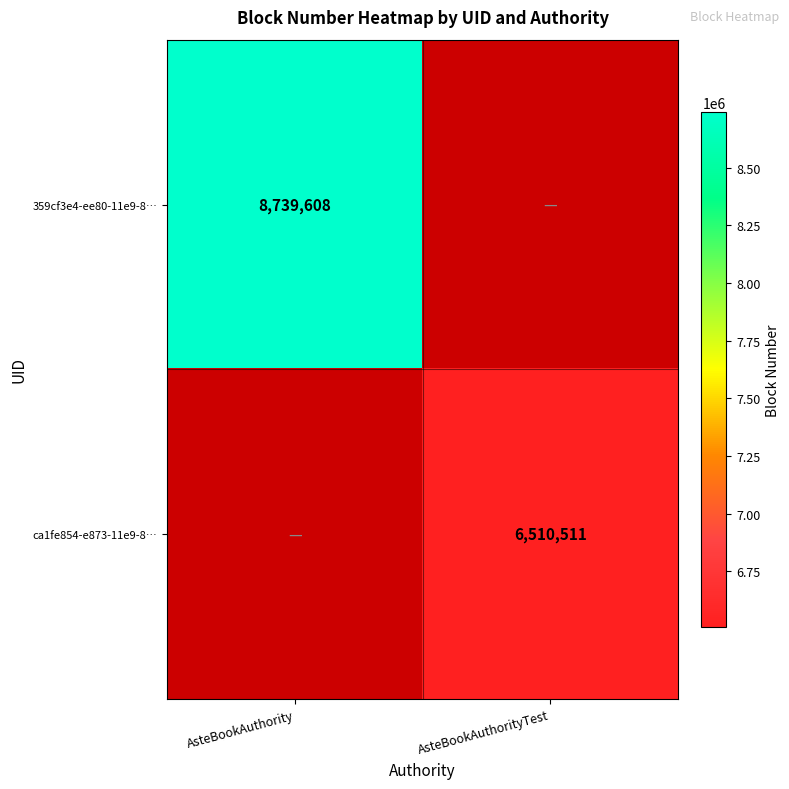

True or false: 359cf3e4-ee80-11e9-8… has a value of 8739608 at AsteBookAuthority.

True